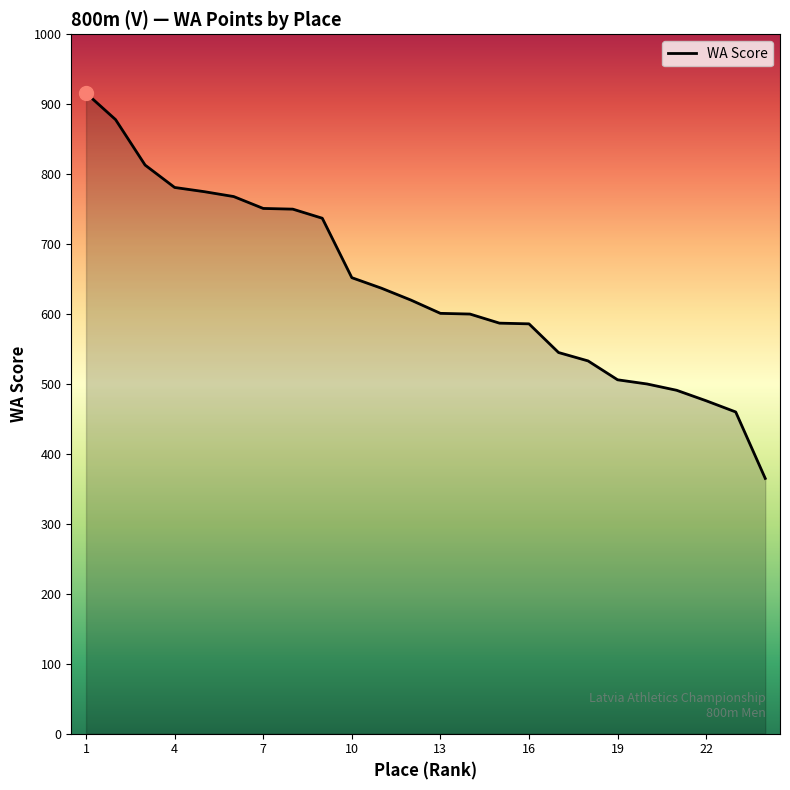

What is the minimum value shown in the chart?

365